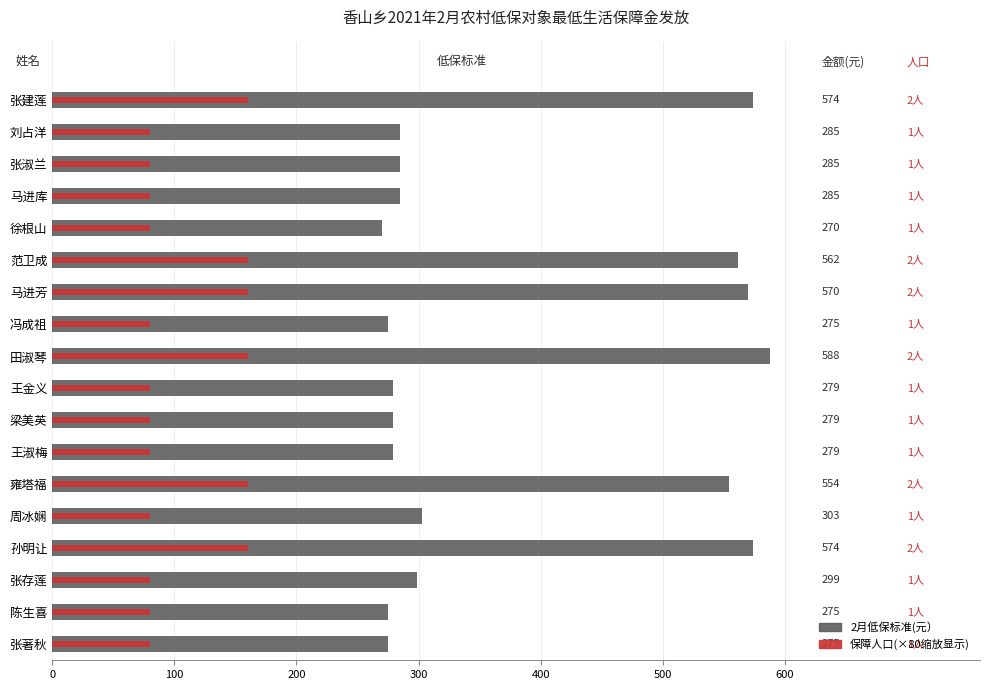

At how many categories does at least one series exceed 562?

4